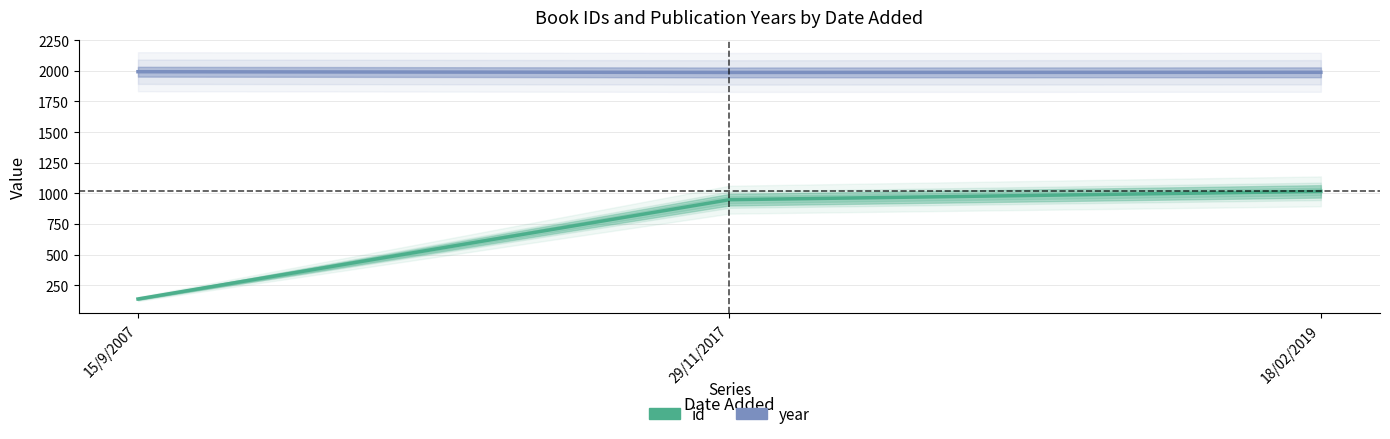

The year series shows 1987.0 at 29/11/2017. True or false?

True